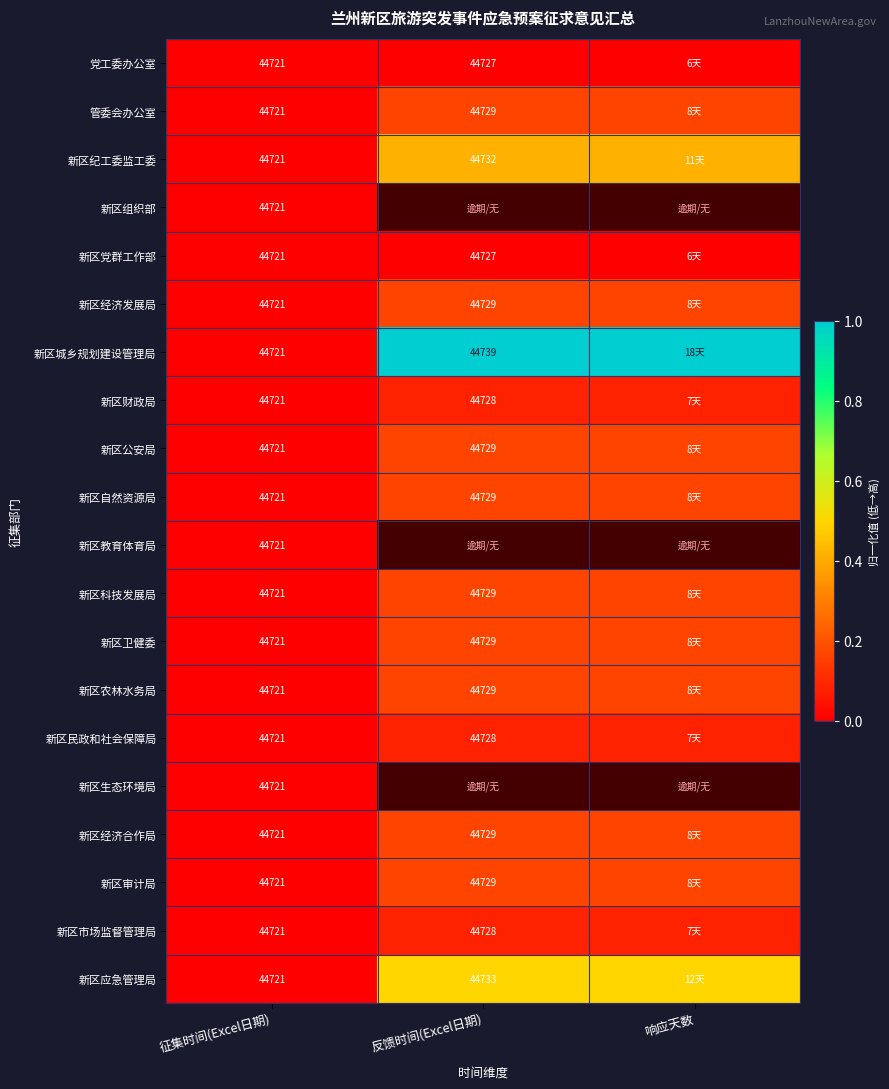

Is the value of 新区经济合作局 at 反馈时间(Excel日期) greater than the value of 新区公安局 at 征集时间(Excel日期)?

Yes